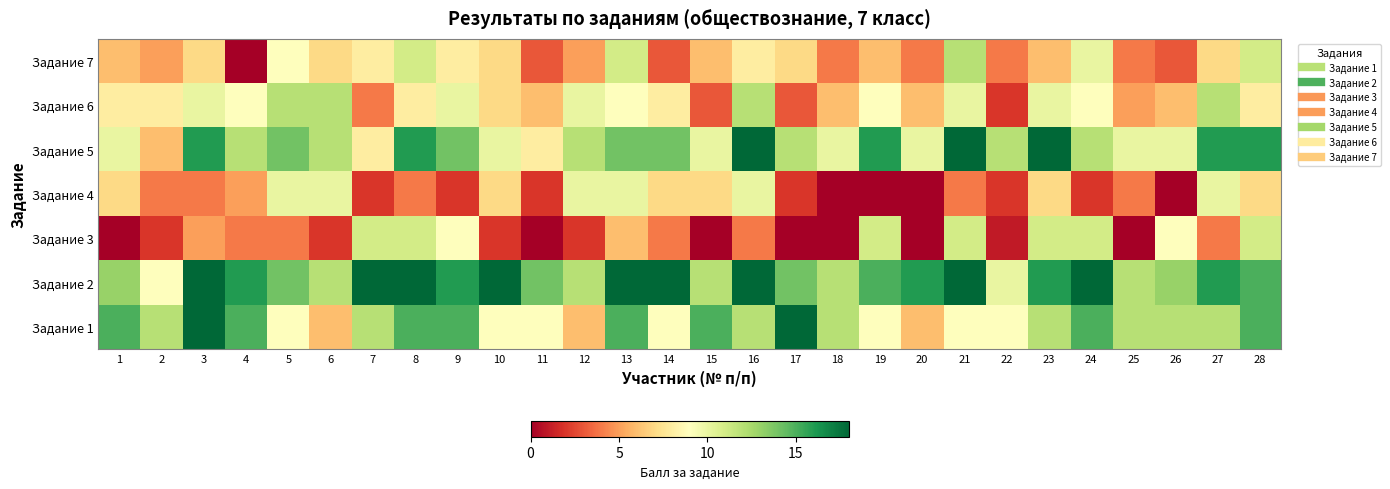

Rank the series by their maximum value, from lowest to highest.

Задание 4, Задание 3, Задание 6, Задание 7, Задание 1, Задание 2, Задание 5